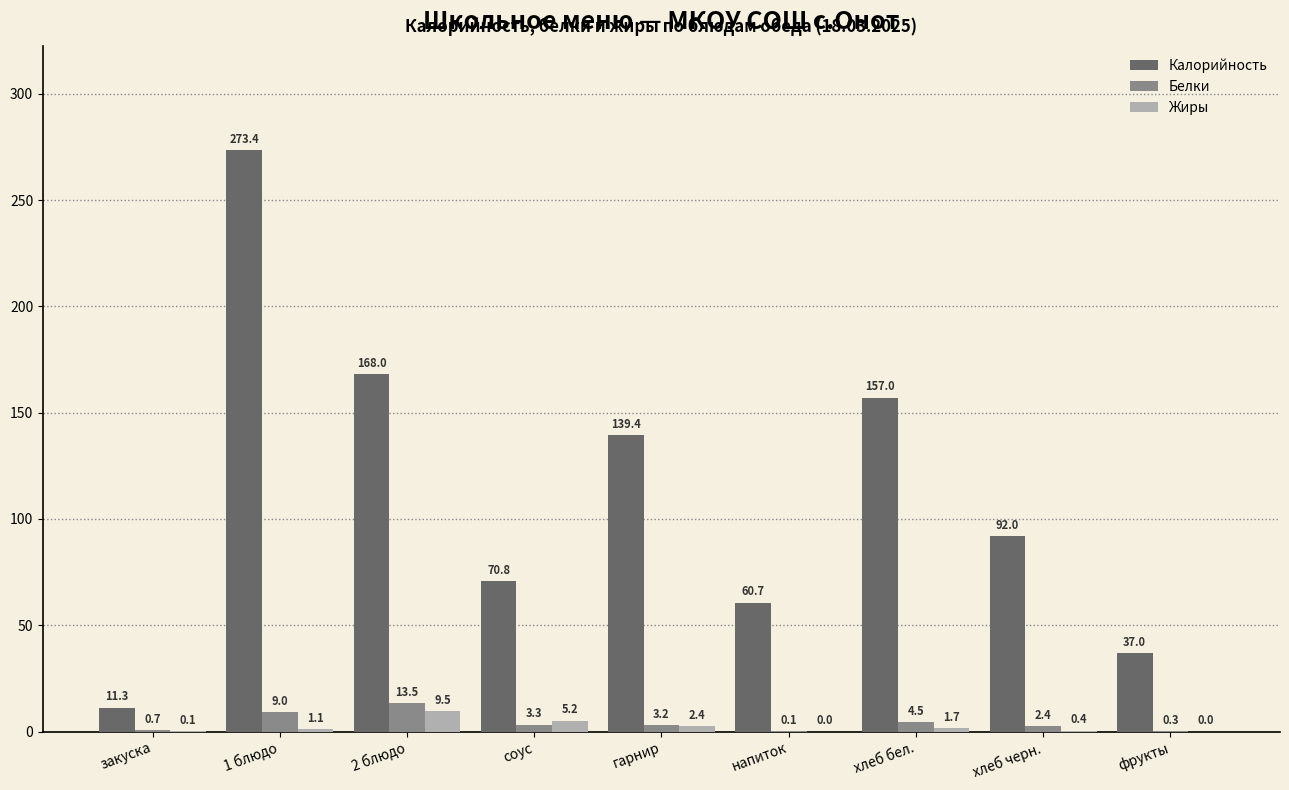

Reading left to right, what are all the values shown in this chart?

Калорийность: 11.3	273.4	168.0	70.8	139.4	60.7	157.0	92.0	37.0
Белки: 0.7	9.0	13.5	3.3	3.2	0.1	4.5	2.4	0.3
Жиры: 0.1	1.1	9.5	5.2	2.4	0.0	1.7	0.4	0.0